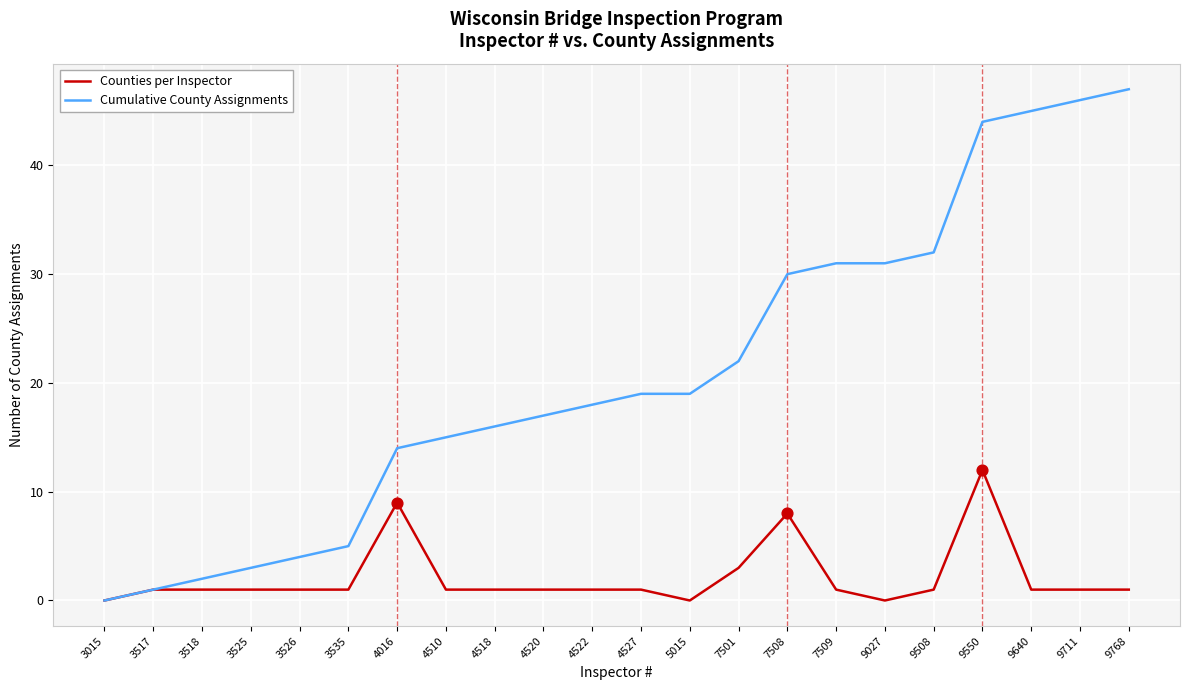

Which series has the largest total across all categories?

Cumulative County Assignments